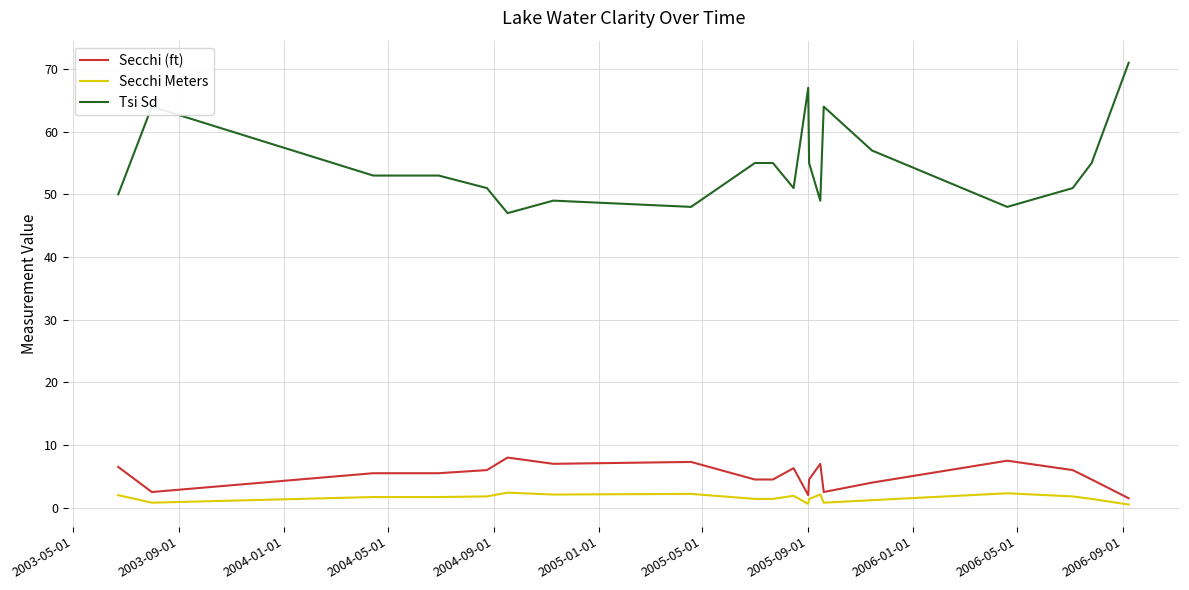

What is the maximum value shown in the chart?

71.0